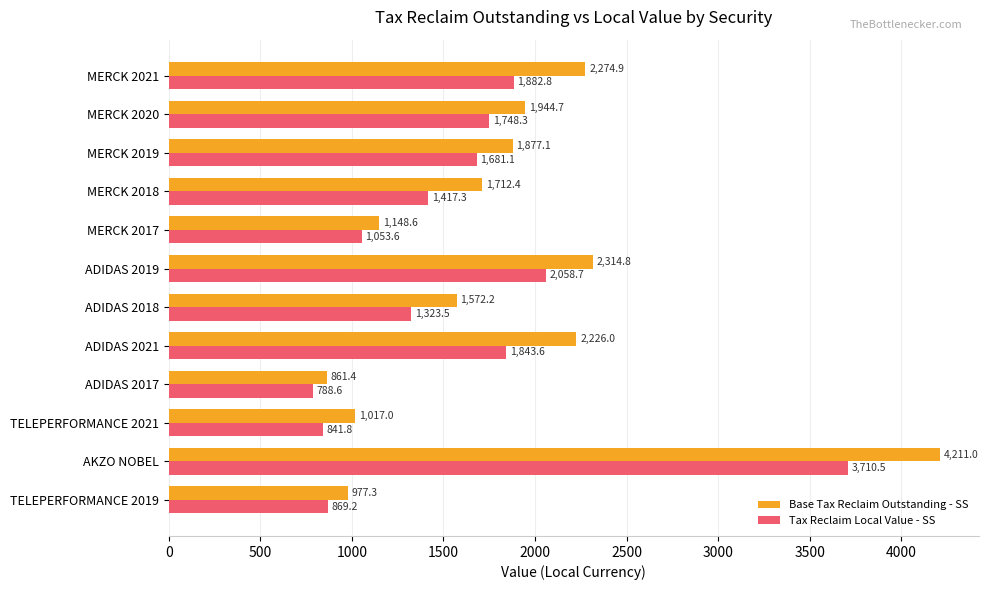

Which series has the largest total across all categories?

Base Tax Reclaim Outstanding - SS